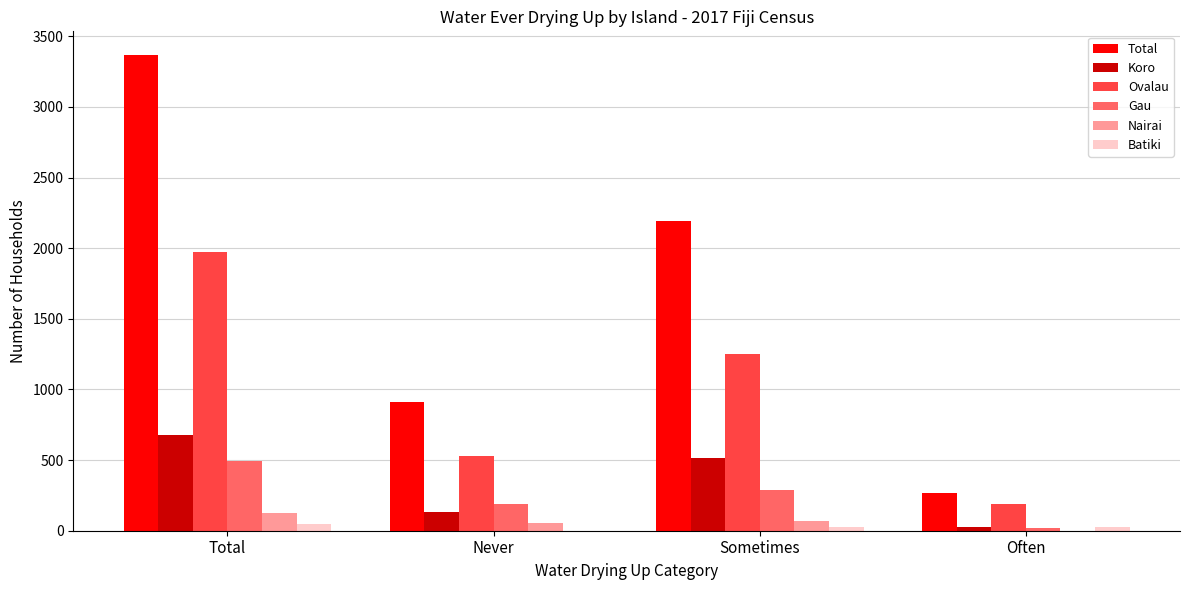

What is the average value of the Gau series?

248